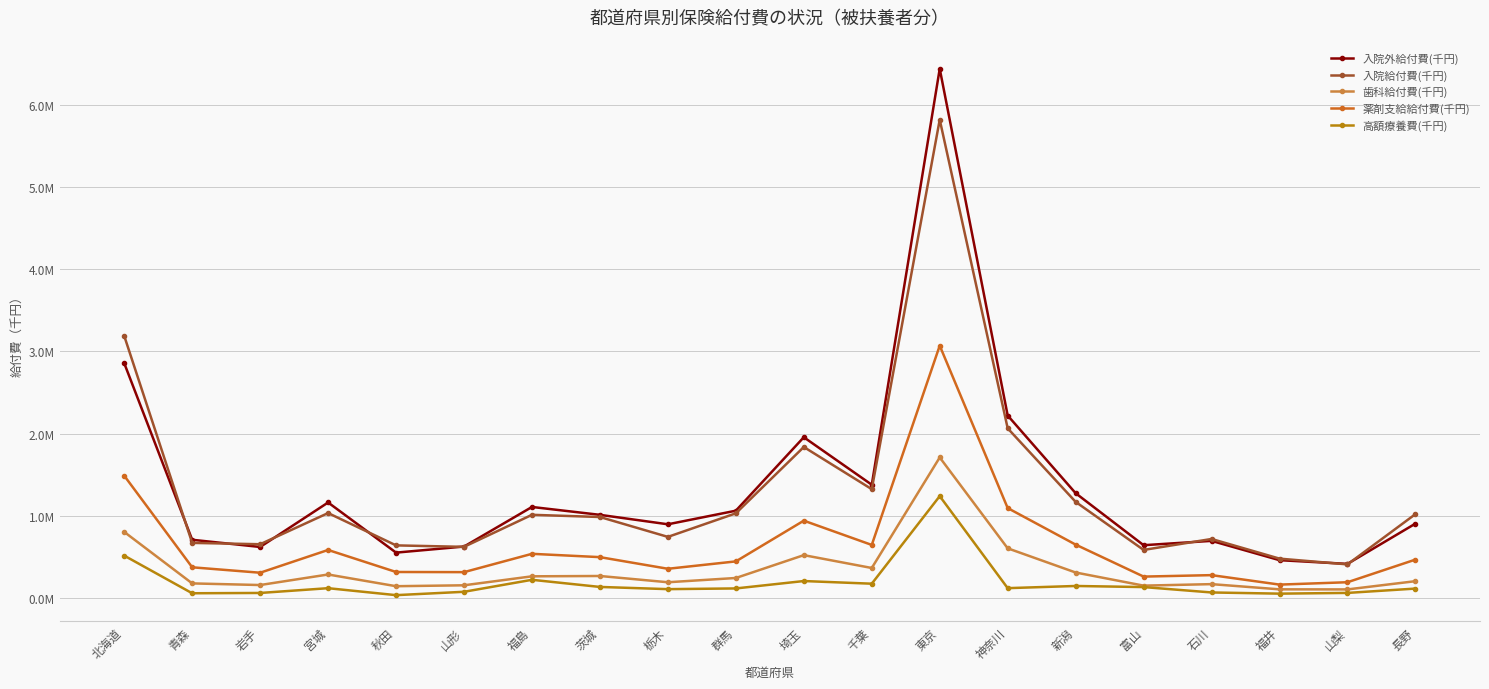

How many interior local peaks does the 薬剤支給給付費(千円) series have?

5